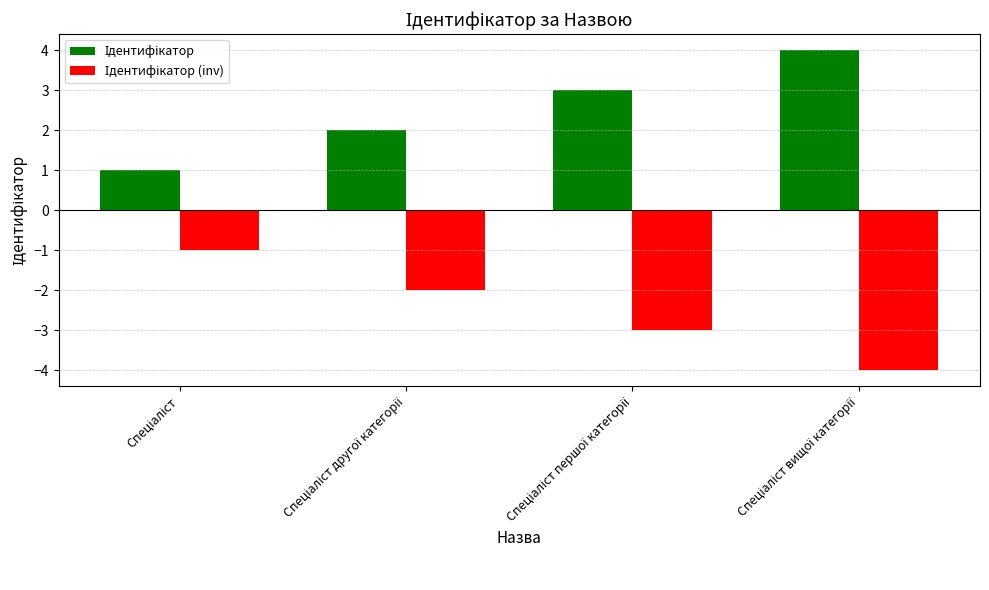

At how many categories does at least one series exceed 0?

4